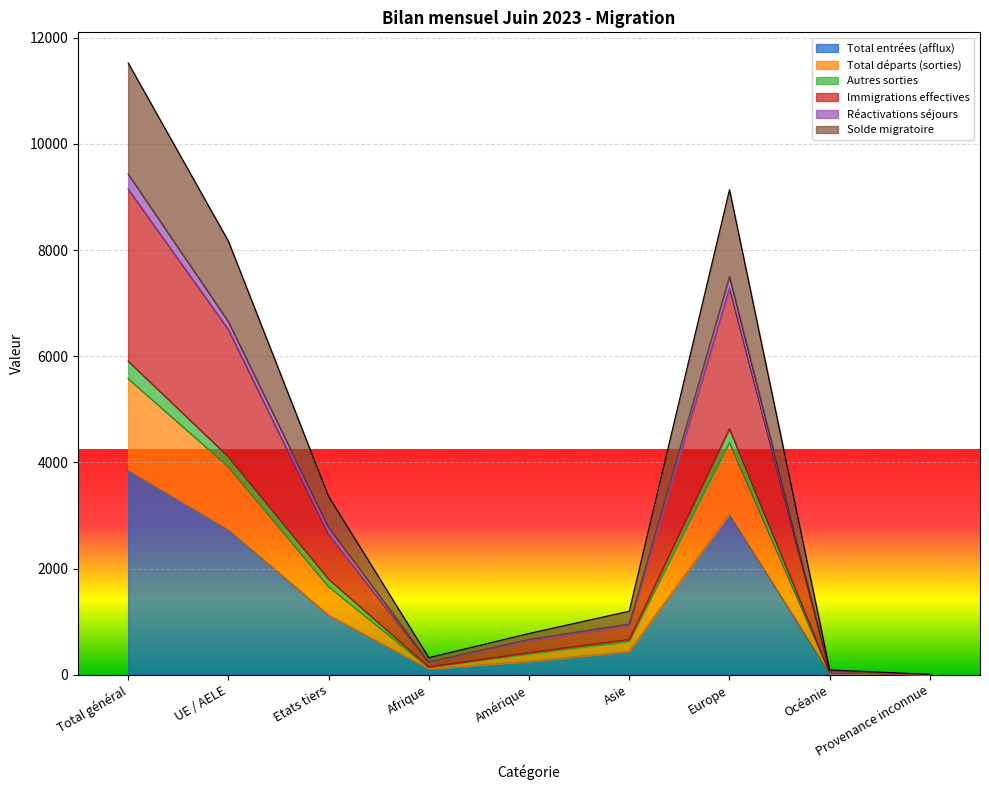

The Total entrées (afflux) series shows 1121 at Etats tiers. True or false?

True